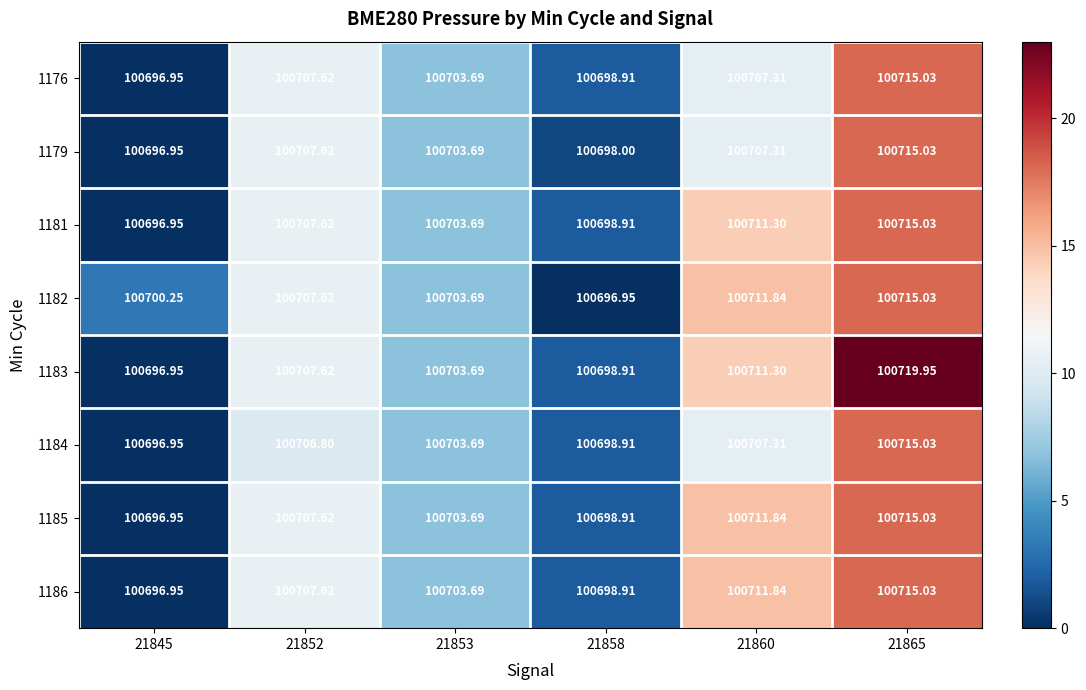

Count the number of data series in this chart.

8